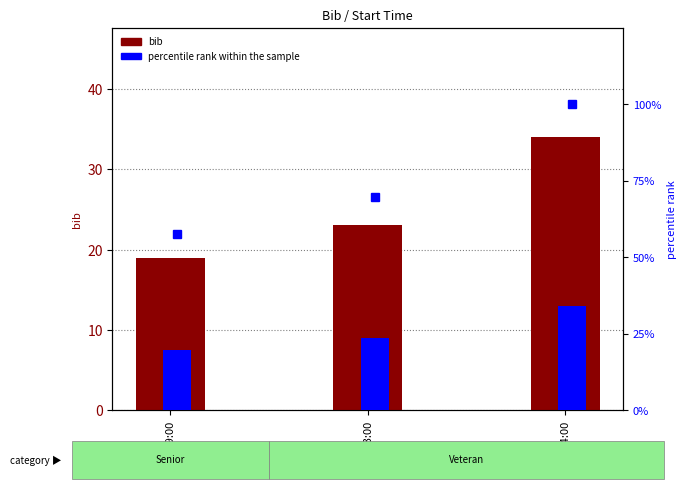

What position from the left is 14:19:00?

1